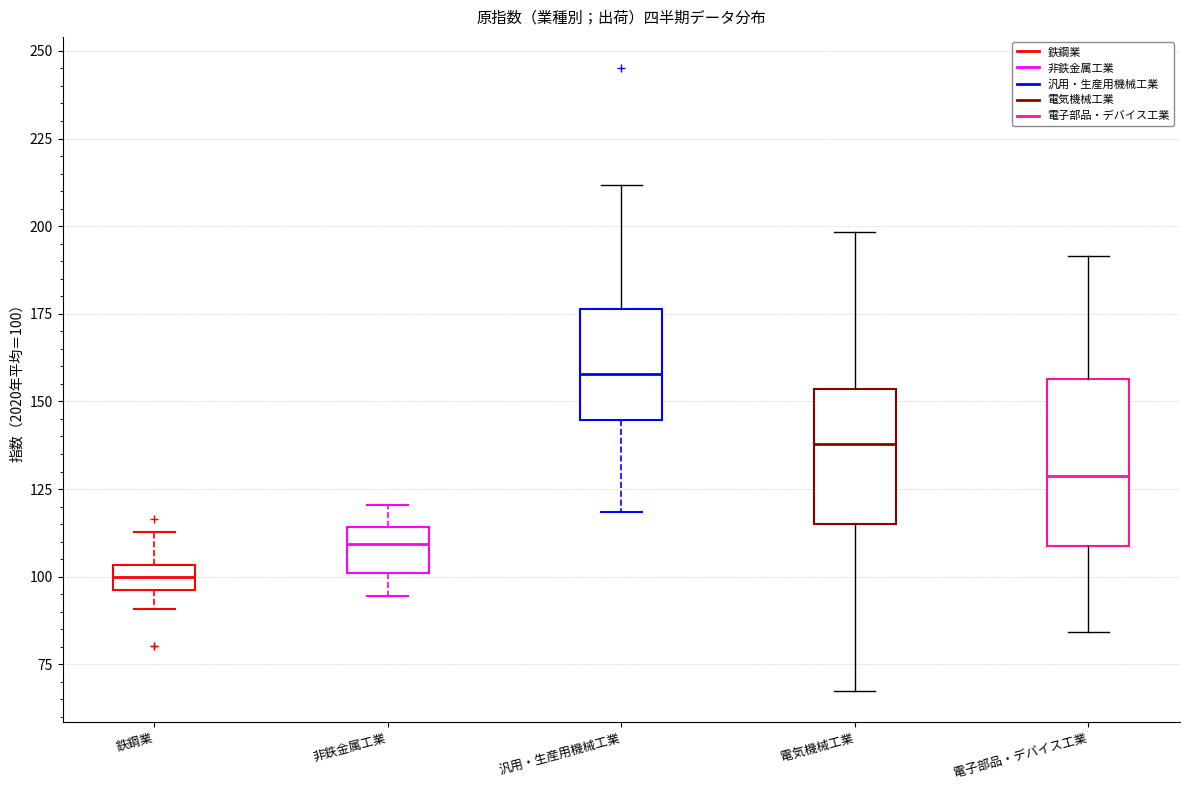

Where is the upper edge of the box for 鉄鋼業 on the y-axis? The values are not printed on the chart, so give them approximately, as read against the axis.

105